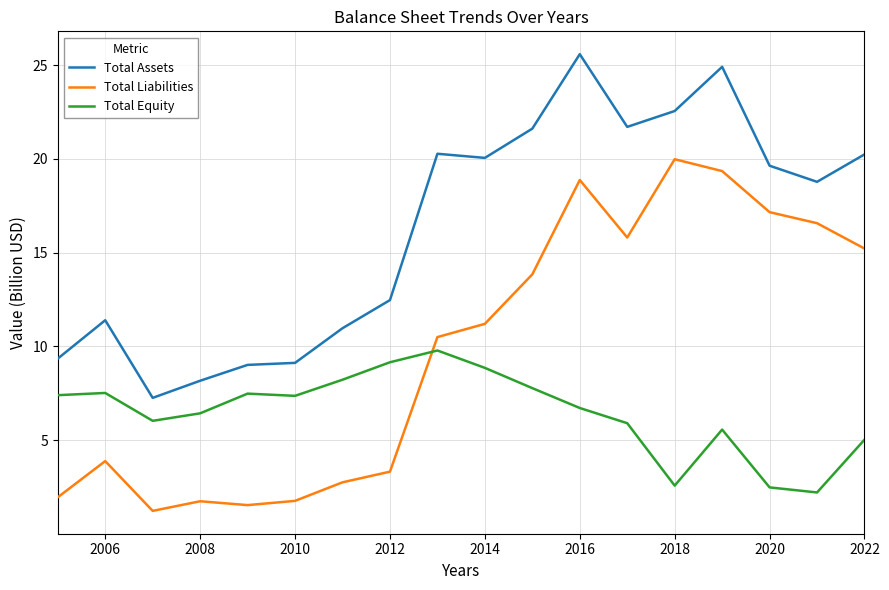

At how many categories does at least one series exceed 3?

18